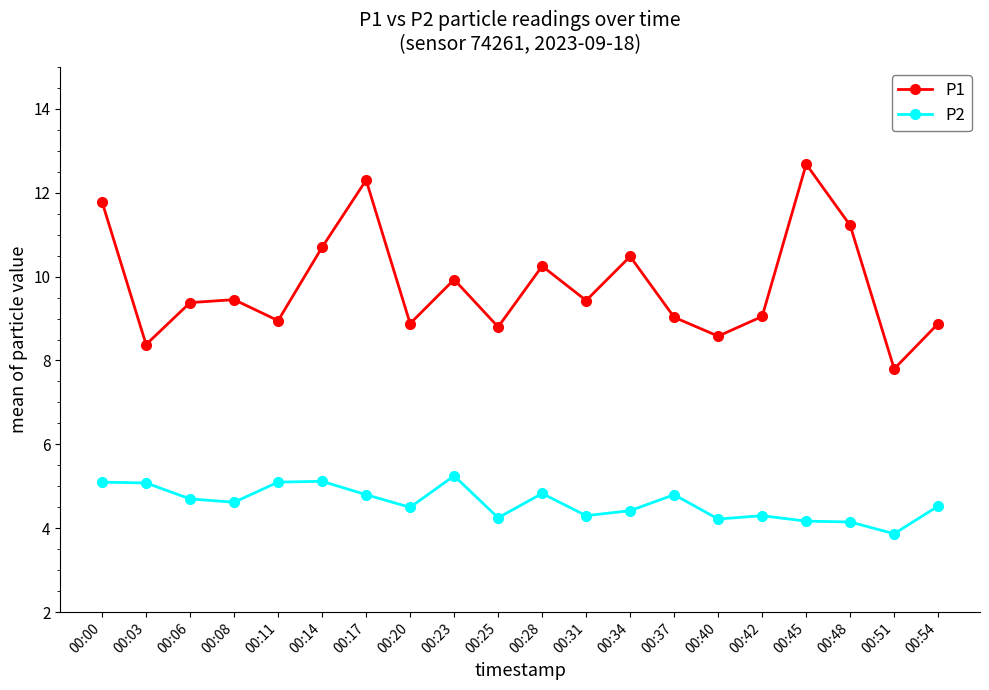

List the series in order of their overall mean, highest first.

P1, P2